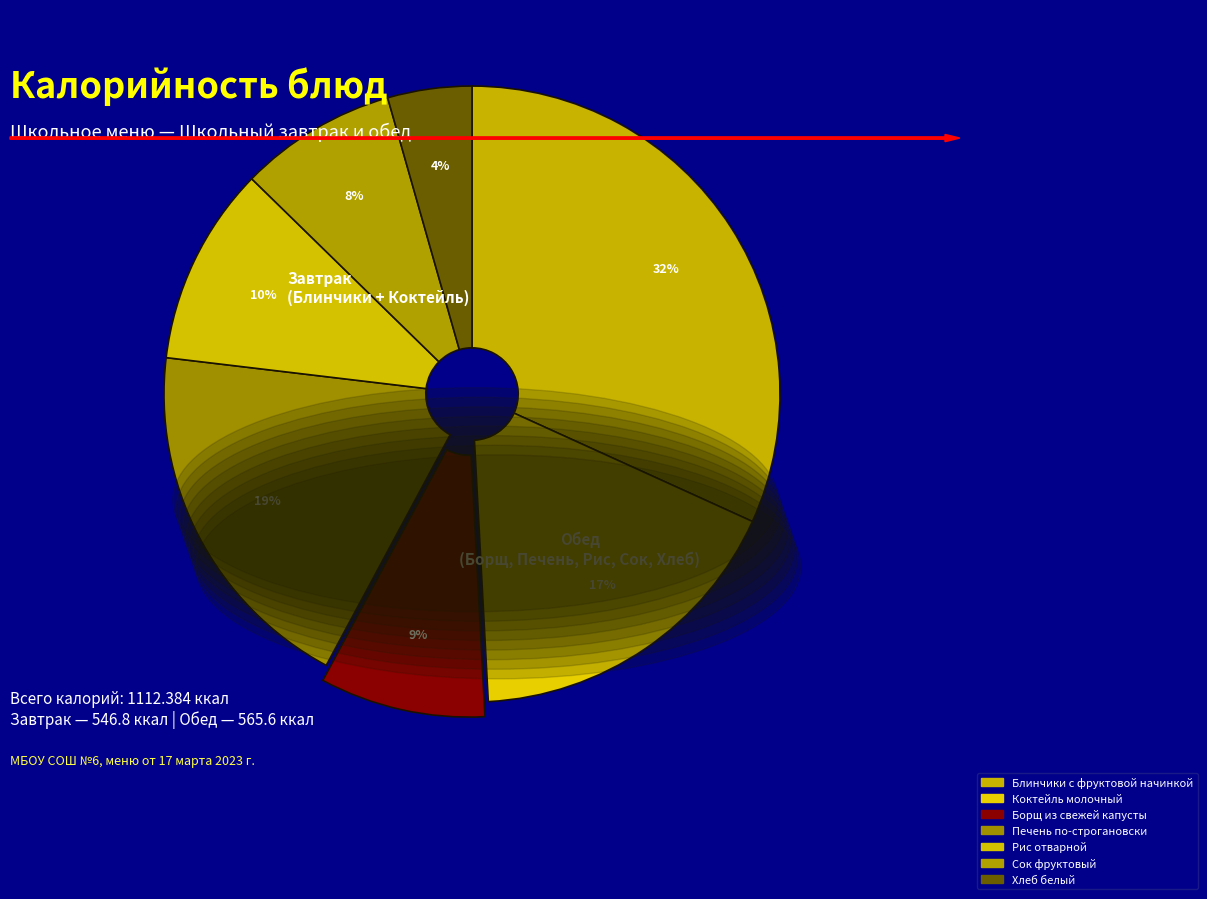

Combined, what portion of the pie is Хлеб белый and Рис отварной?

14.8%